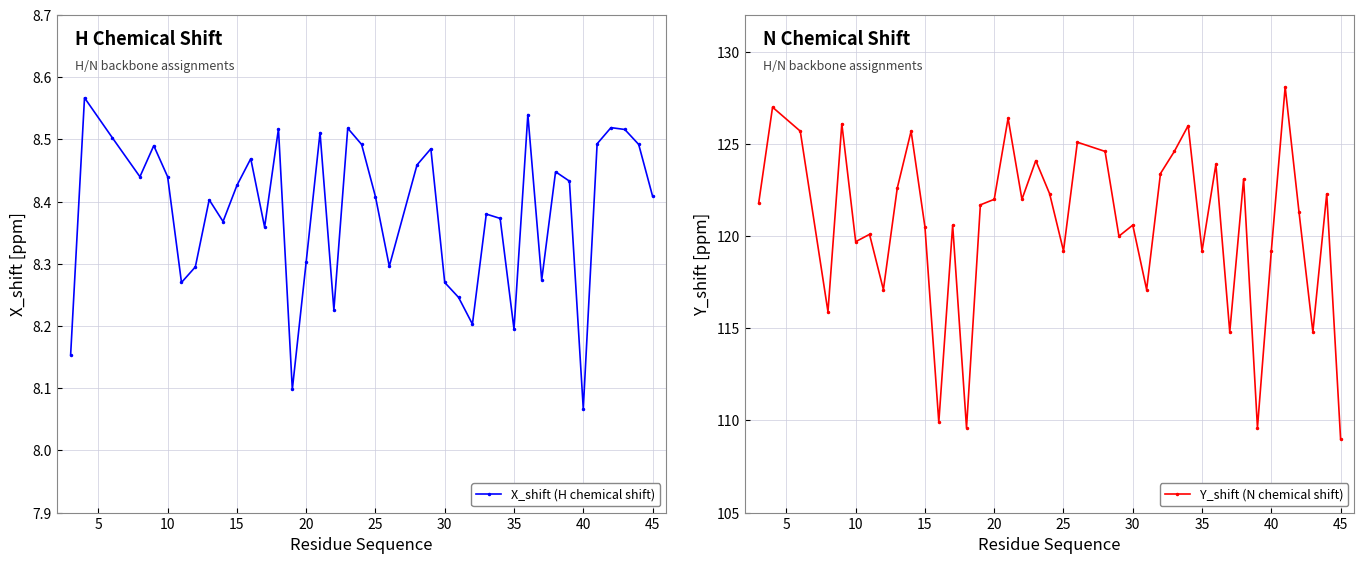

What is the value of the Y_shift (N chemical shift) point at the 36th from the left?

117.1